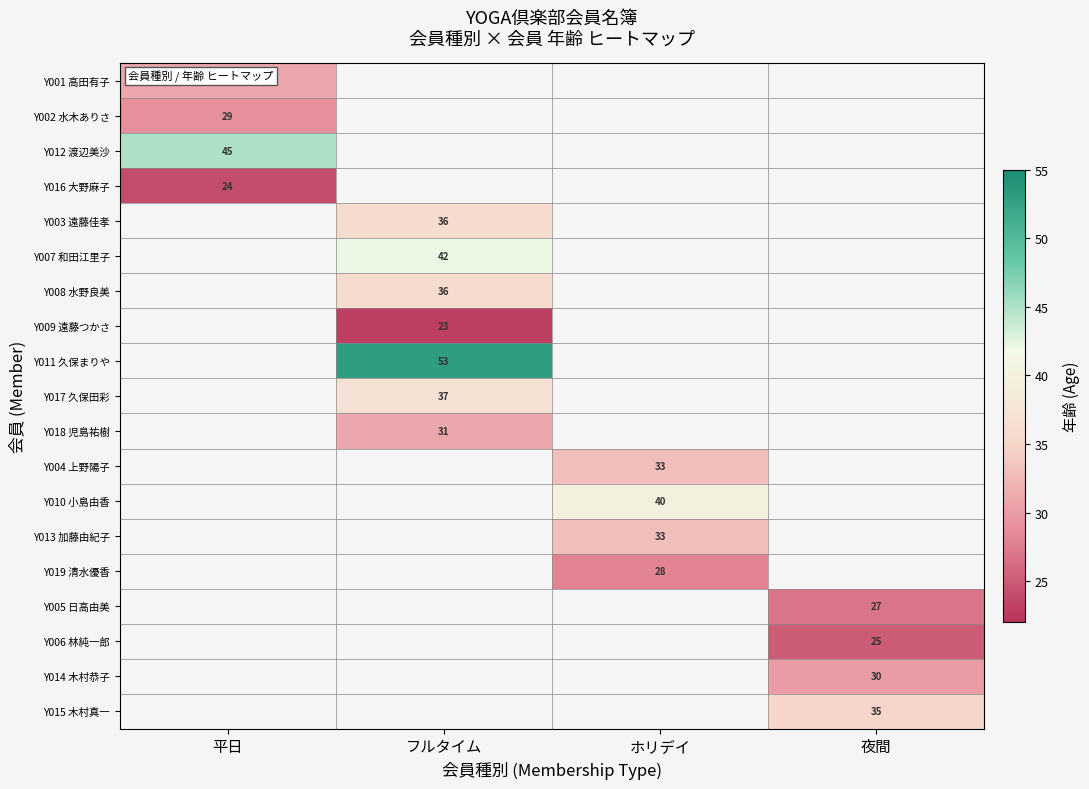

Which label corresponds to the largest value in the chart?

フルタイム